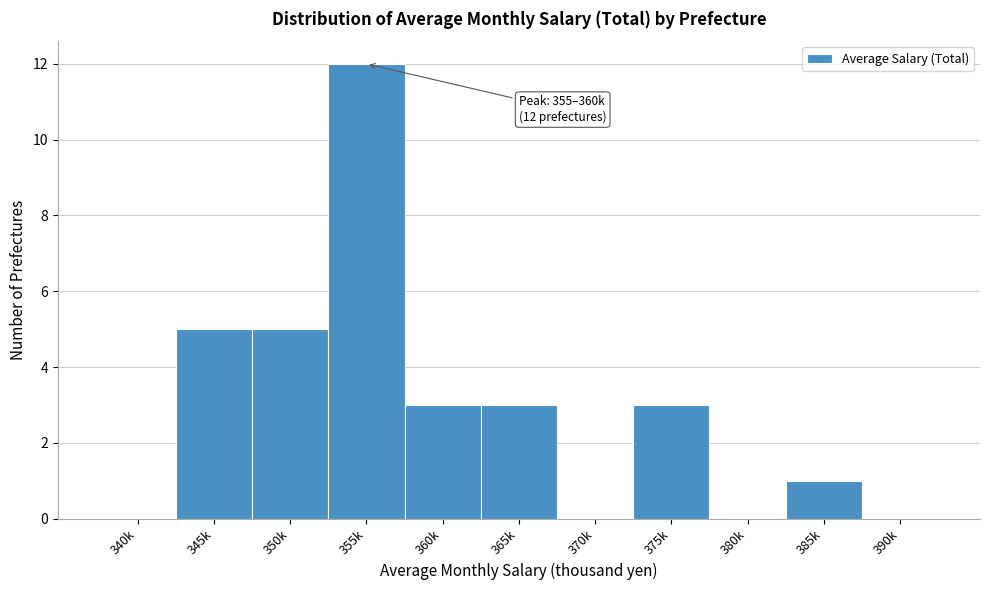

Reading right to left, transcribe all the data shown in this chart.

390k=0	385k=1	380k=0	375k=3	370k=0	365k=3	360k=3	355k=12	350k=5	345k=5	340k=0